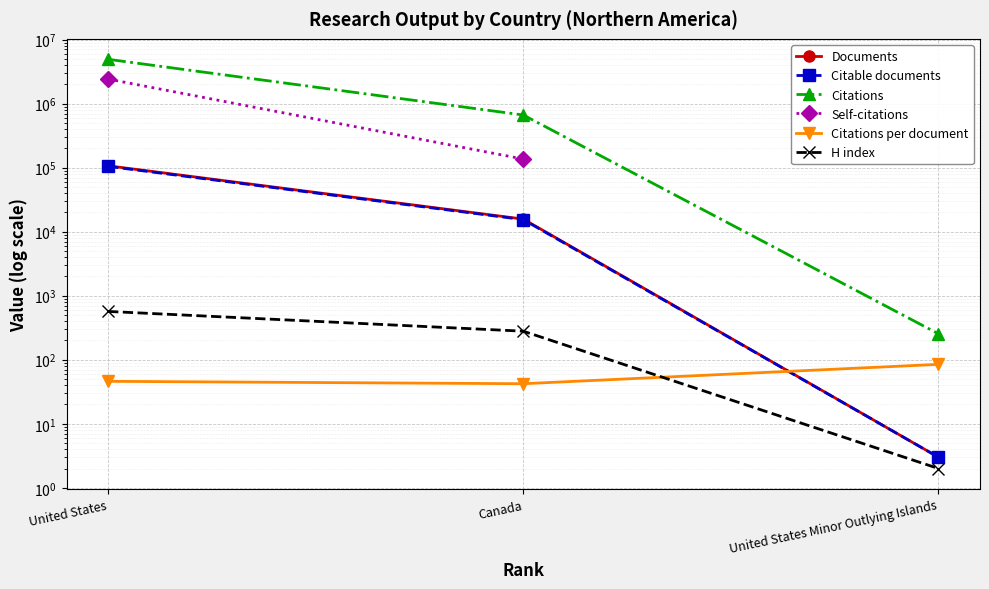

Is the value of Citable documents at United States Minor Outlying Islands greater than the value of Citations per document at United States Minor Outlying Islands?

No